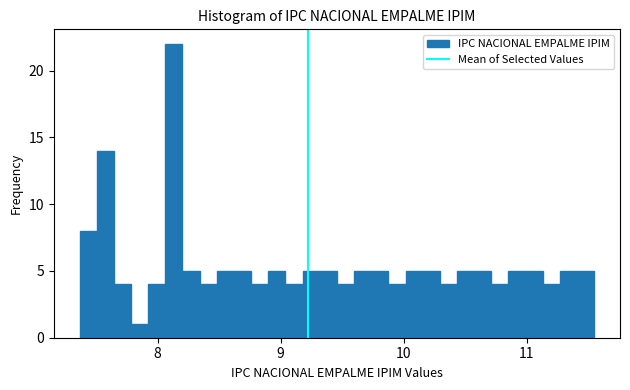

Read against the x-axis, roughly where is the centre of the tallest bar?

8.1